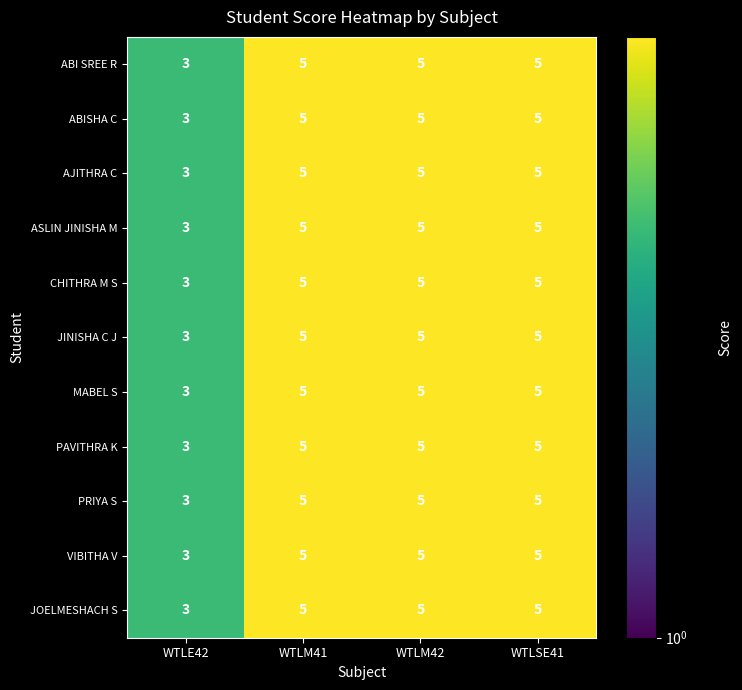

Where is MABEL S nearest to the value 4?

WTLE42